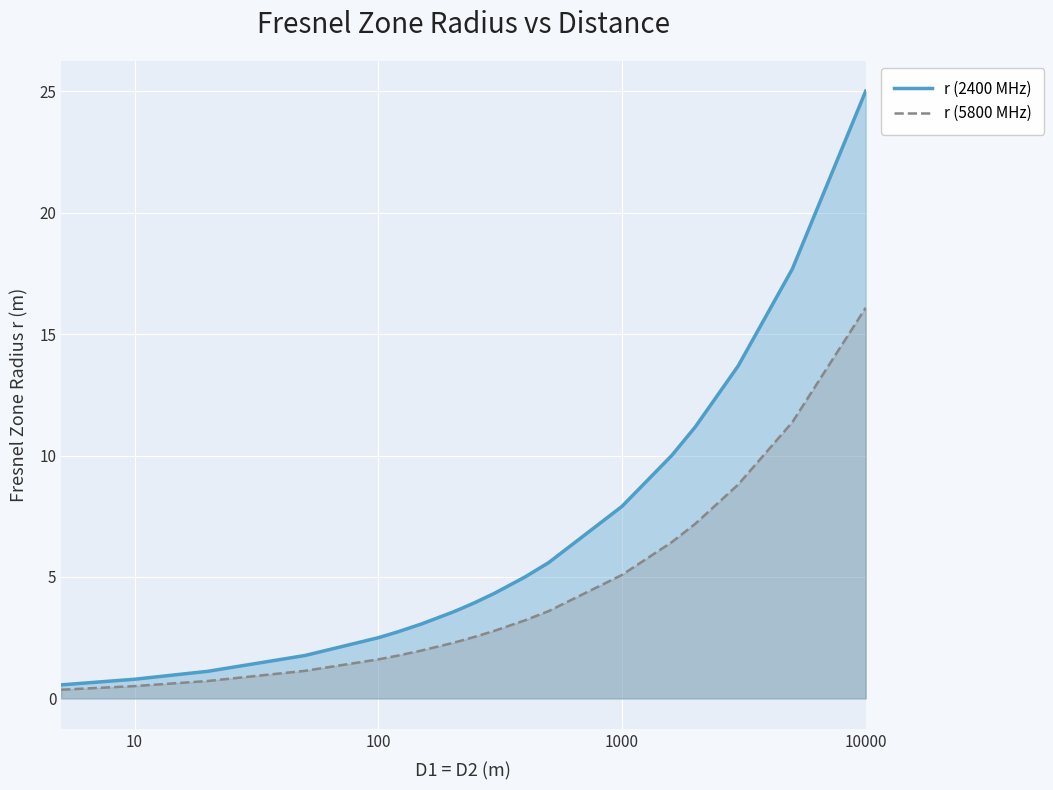

How many lines are shown in the chart?

2